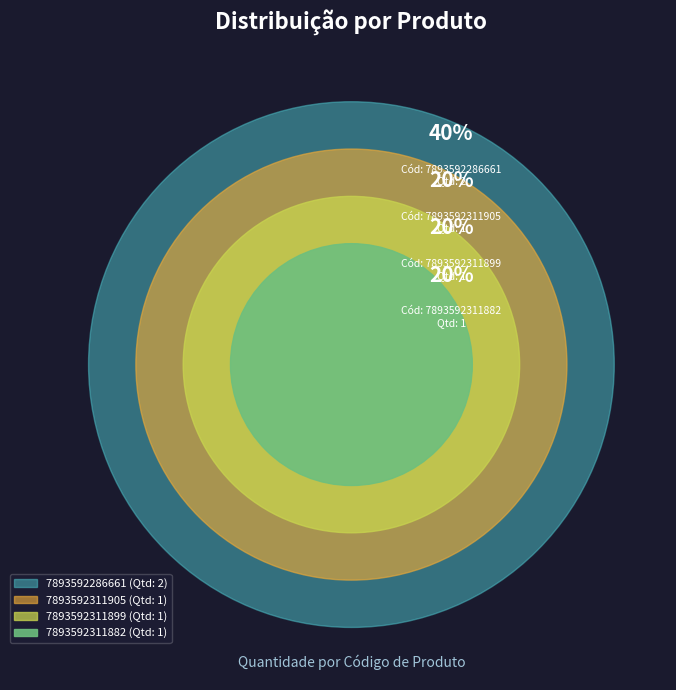

The 7893592286661 slice represents 55% of the pie. True or false?

False